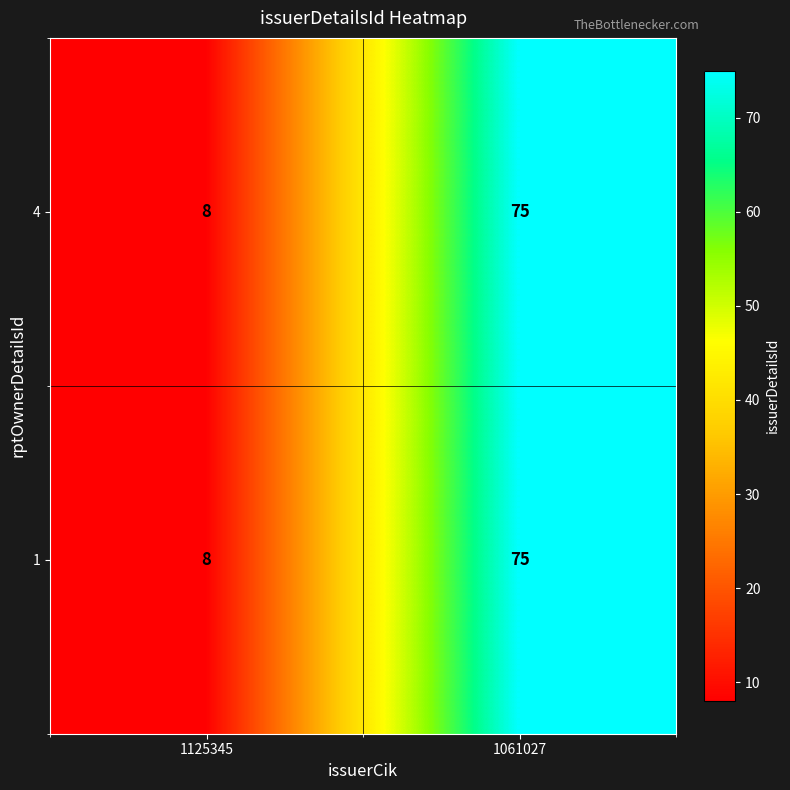

The value of 1 at 1061027 is 100. True or false?

False